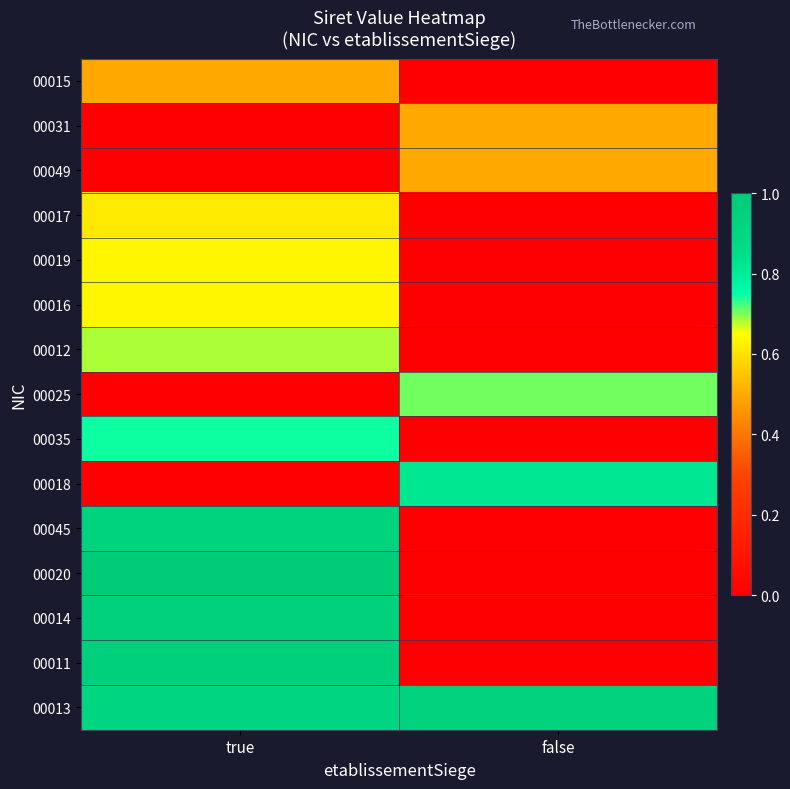

Rank the series at true from highest to lowest value.

00020, 00011, 00014, 00045, 00013, 00035, 00012, 00016, 00019, 00017, 00015, 00031, 00049, 00025, 00018